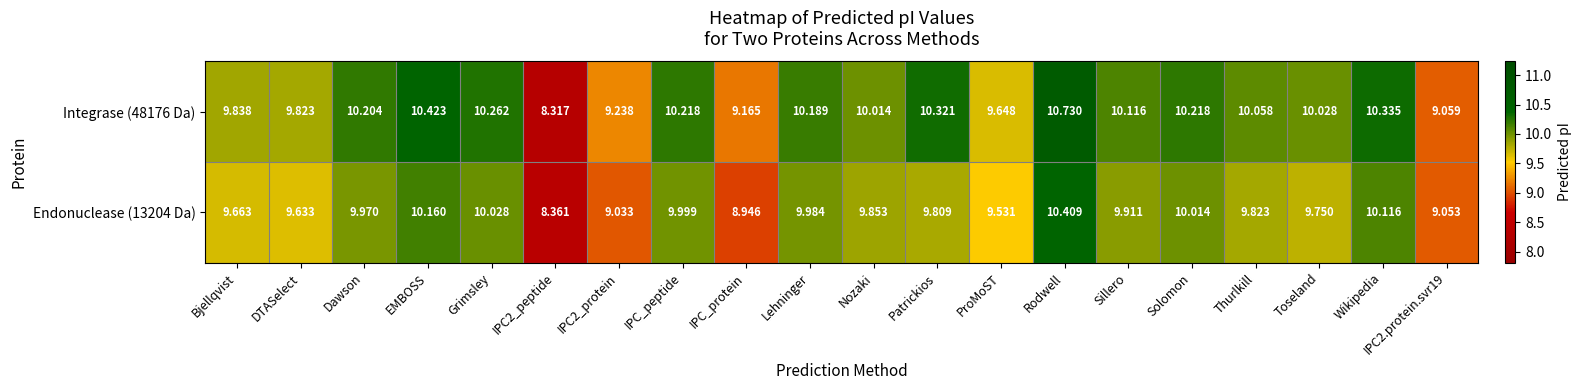

At which category is the sum across all series the highest?

Rodwell